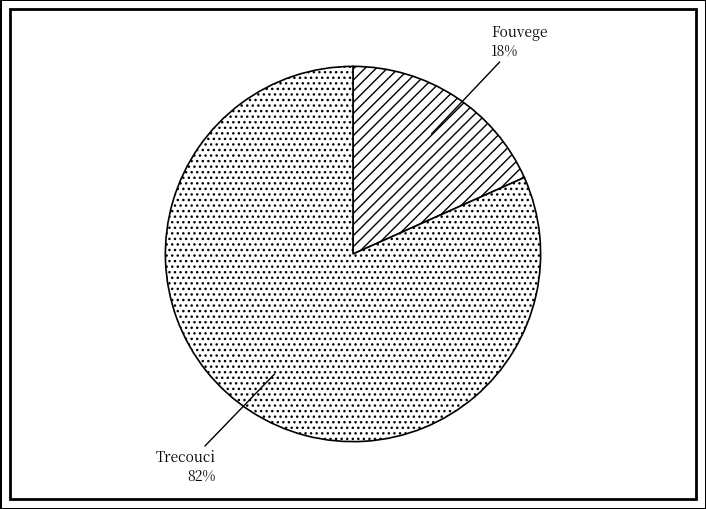

What is the ratio of the value at Fouvege to the value at Trecouci?

0.2